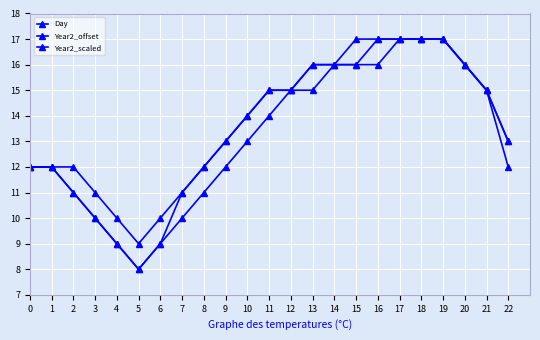

Is it true that Year2_scaled equals 13 at 9?

True